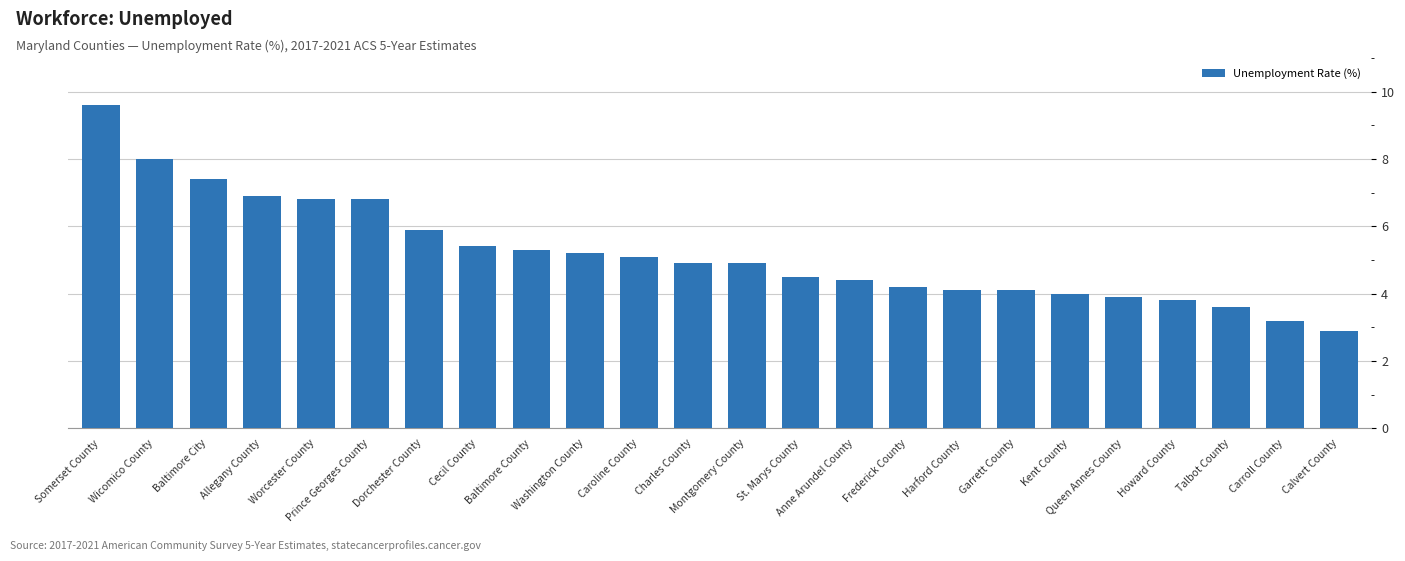

What is the smallest value displayed?

2.9